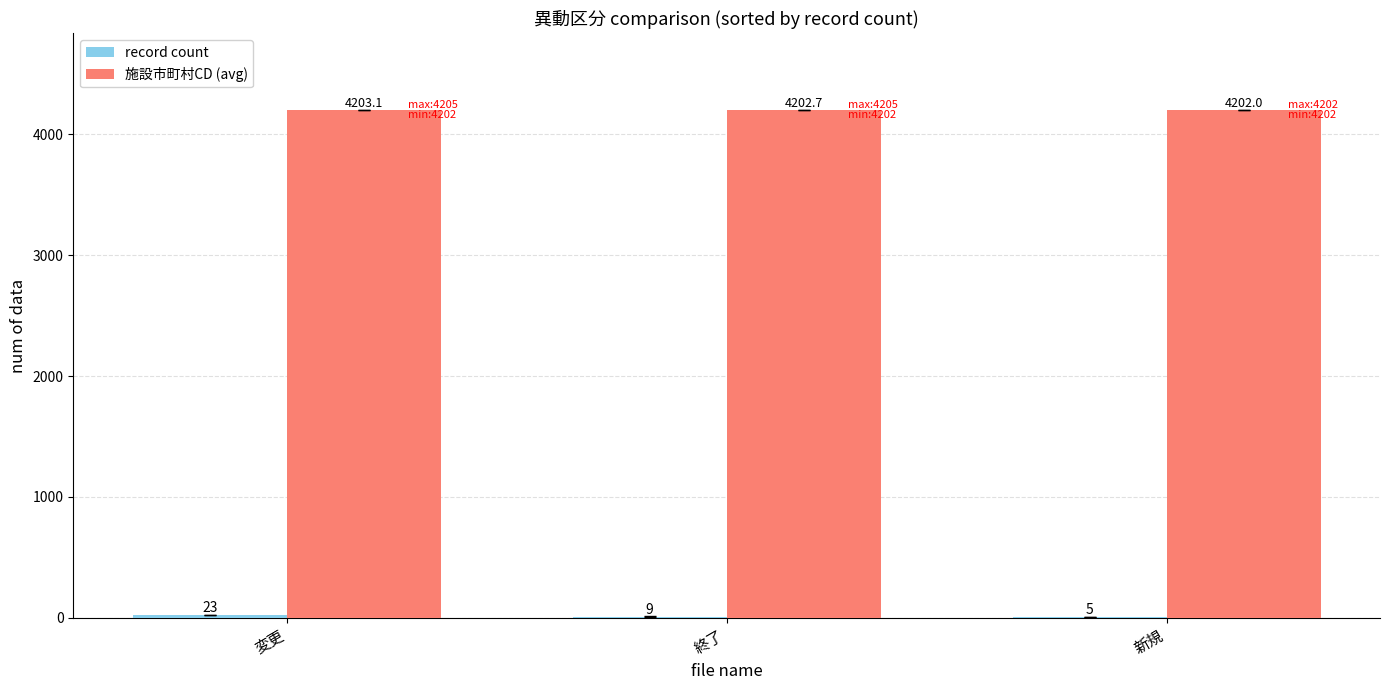

At which category is the sum across all series the highest?

変更